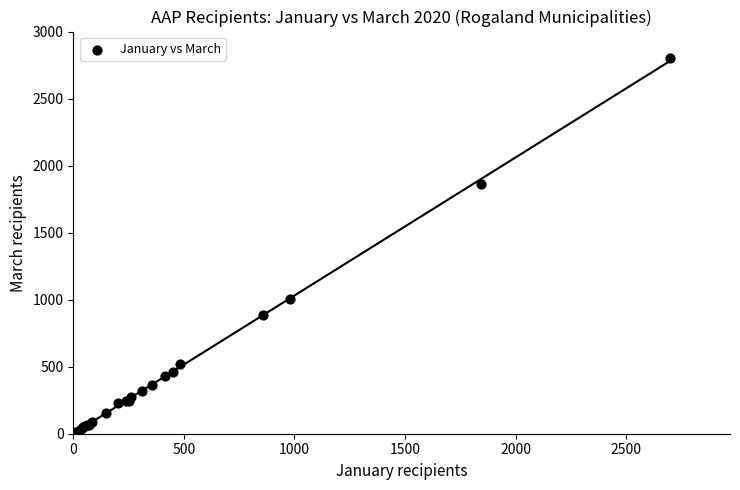

What Y value in the scatter plot is closest to 1406?

1007